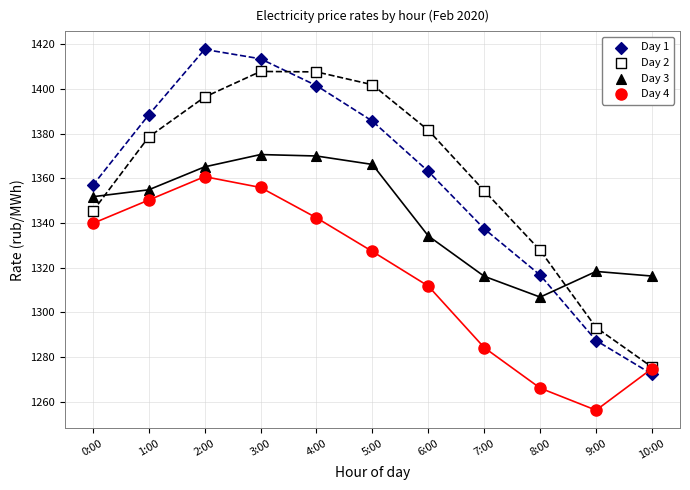

What are all the series names shown in the legend?

Day 1, Day 2, Day 3, Day 4